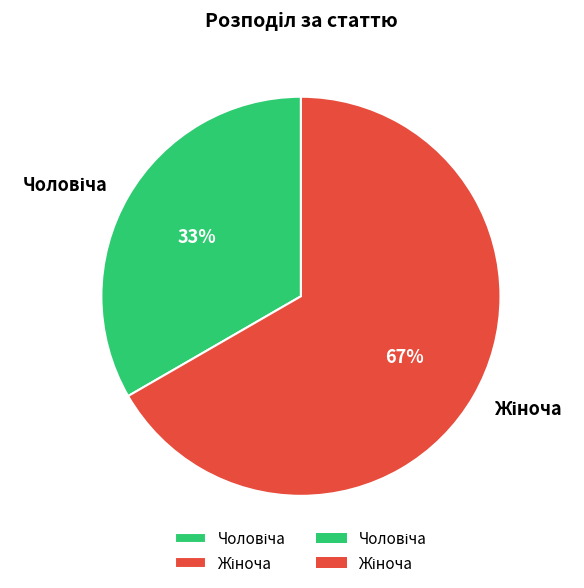

To the nearest percent, what is the average slice percentage?

50%